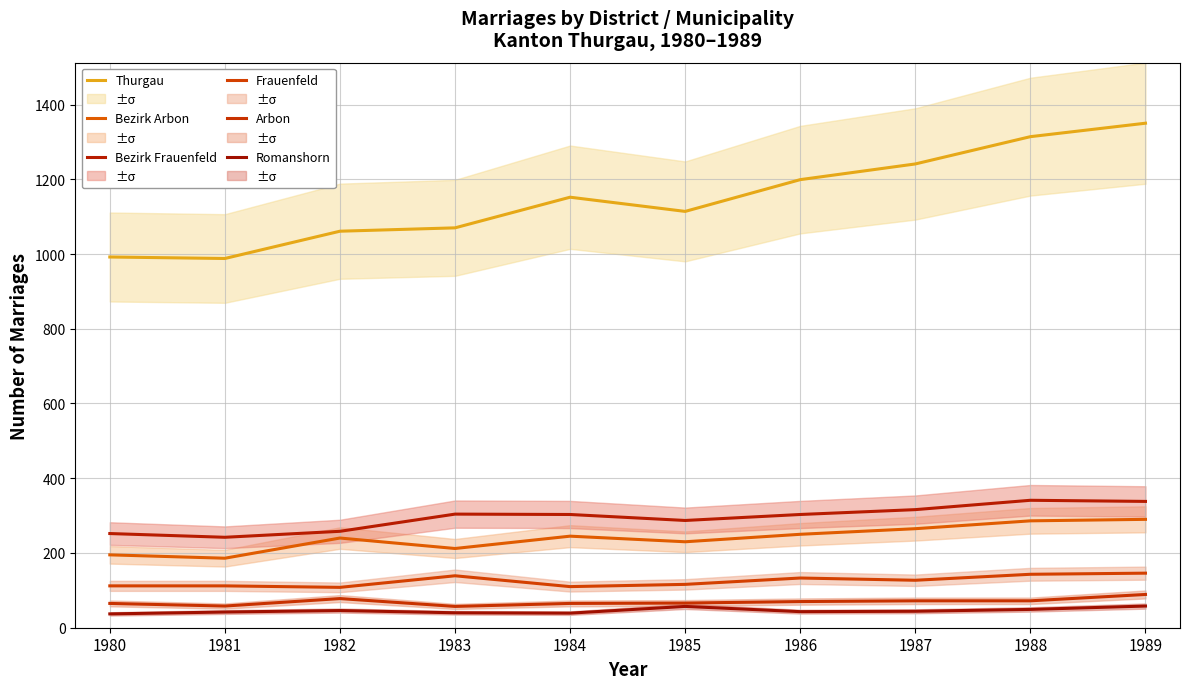

Reading left to right, list all the values displayed in this chart.

Thurgau: 1980=992	1981=988	1982=1061	1983=1070	1984=1152	1985=1114	1986=1199	1987=1241	1988=1314	1989=1350
Bezirk Arbon: 1980=195	1981=186	1982=240	1983=212	1984=245	1985=230	1986=250	1987=265	1988=286	1989=290
Bezirk Frauenfeld: 1980=252	1981=242	1982=258	1983=304	1984=303	1985=287	1986=303	1987=316	1988=341	1989=338
Frauenfeld: 1980=112	1981=112	1982=108	1983=139	1984=110	1985=116	1986=133	1987=127	1988=143	1989=146
Arbon: 1980=65	1981=58	1982=78	1983=57	1984=65	1985=66	1986=70	1987=72	1988=72	1989=89
Romanshorn: 1980=37	1981=42	1982=46	1983=40	1984=39	1985=57	1986=43	1987=44	1988=49	1989=58